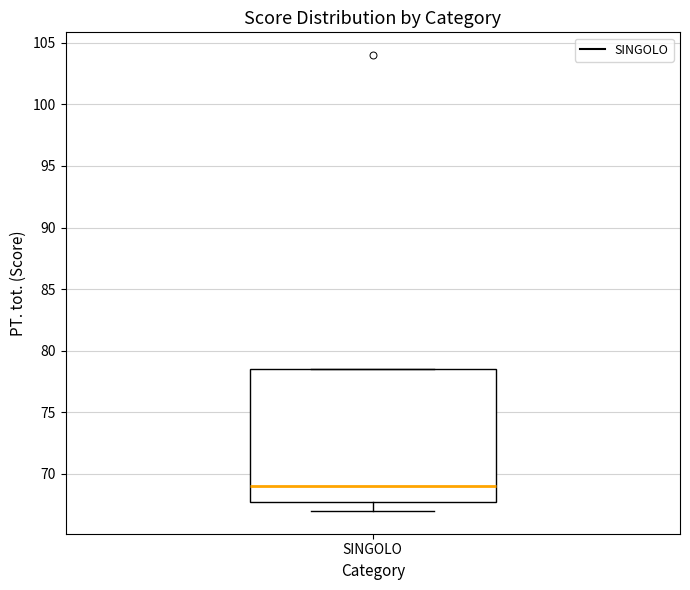

Where does the median line of the box for SINGOLO sit on the y-axis? The values are not printed on the chart, so give them approximately, as read against the axis.

69.0